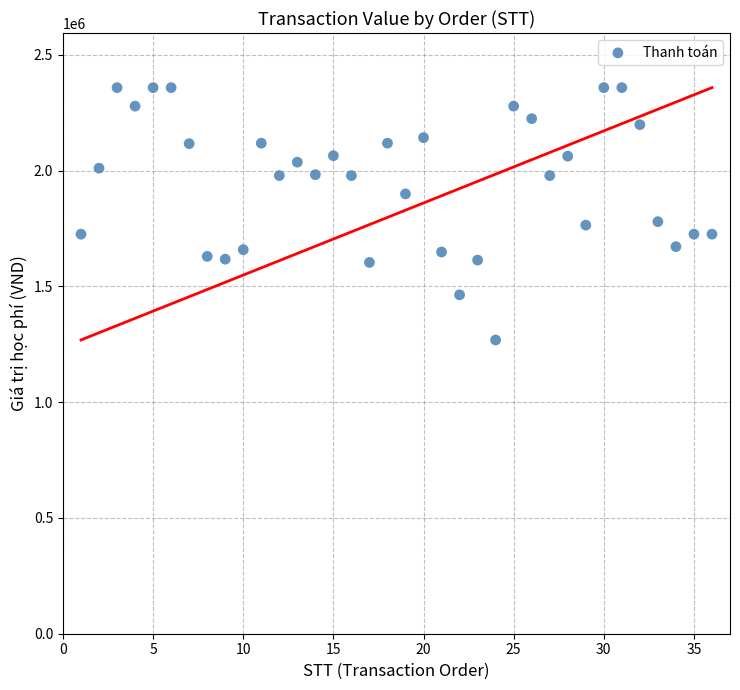

What is the range of Y values (max minus min)?

1090000